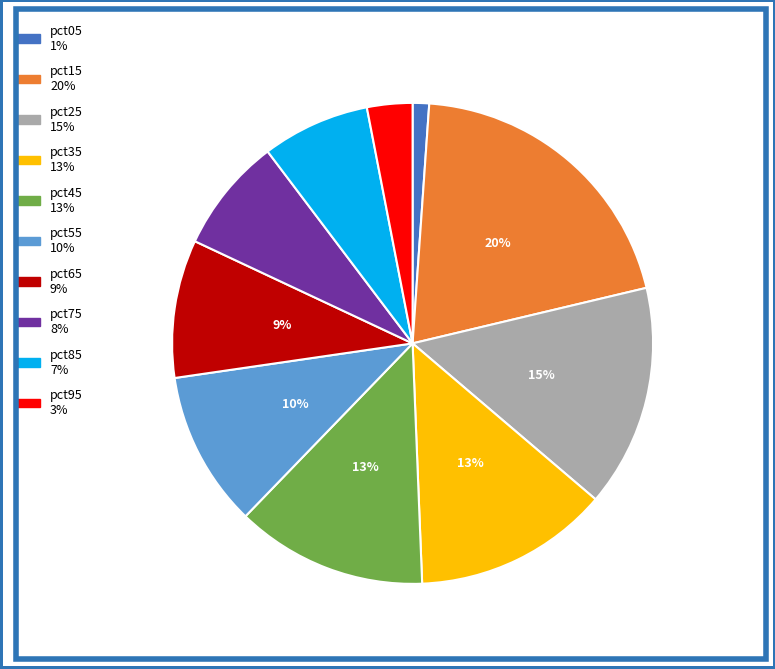

True or false: pct15 accounts for 20% of the total.

True